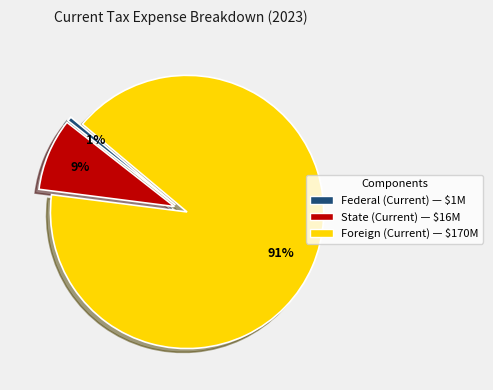

The State (Current) slice represents 9% of the pie. True or false?

True